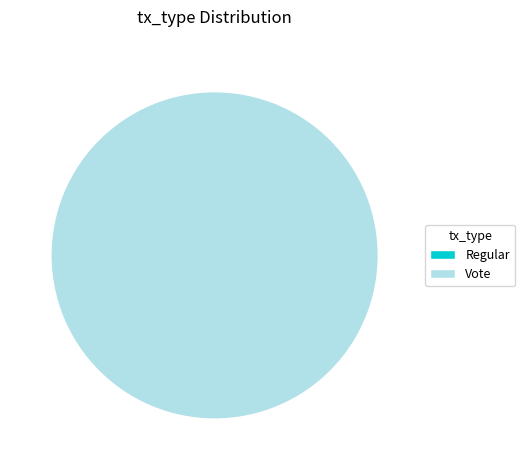

What is the largest slice in the pie chart?

Vote